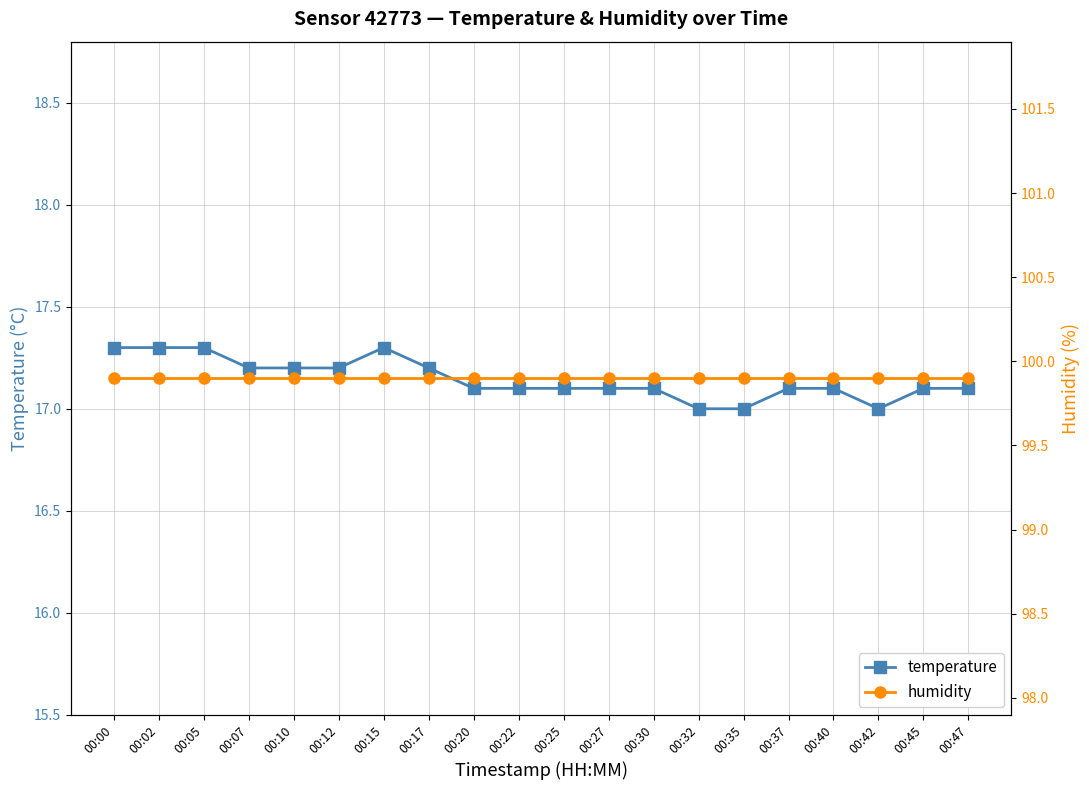

The value of humidity at 00:32 is 99.9. True or false?

True